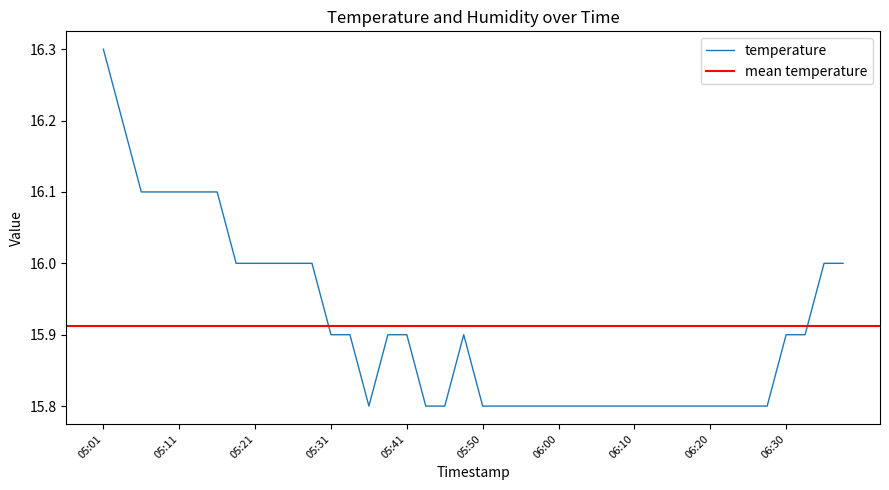

Is this an area chart (filled region under the line)?

No